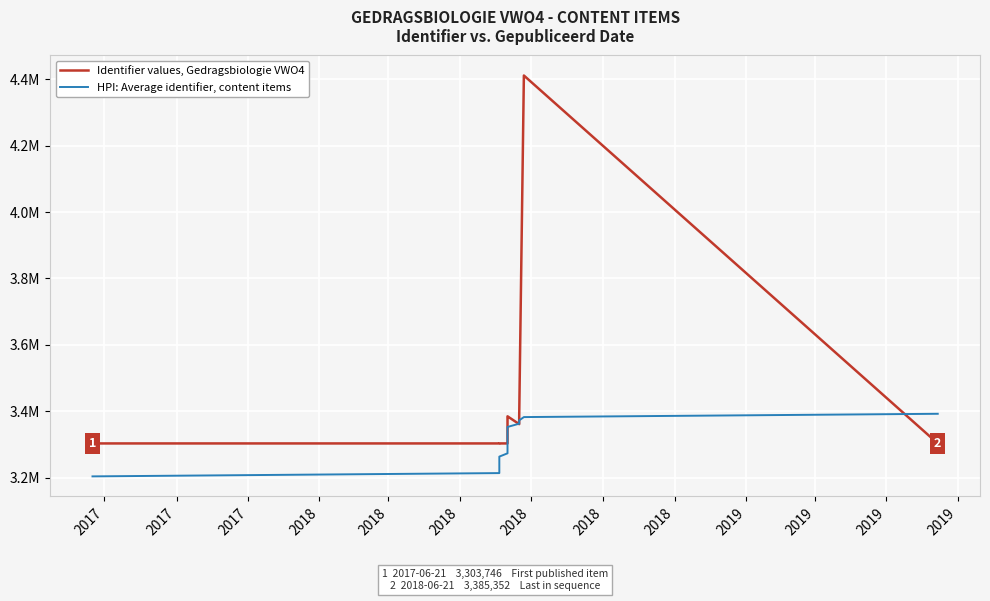

What is the difference between the second highest and second lowest values in the Identifier values, Gedragsbiologie VWO4 series?

81602.0